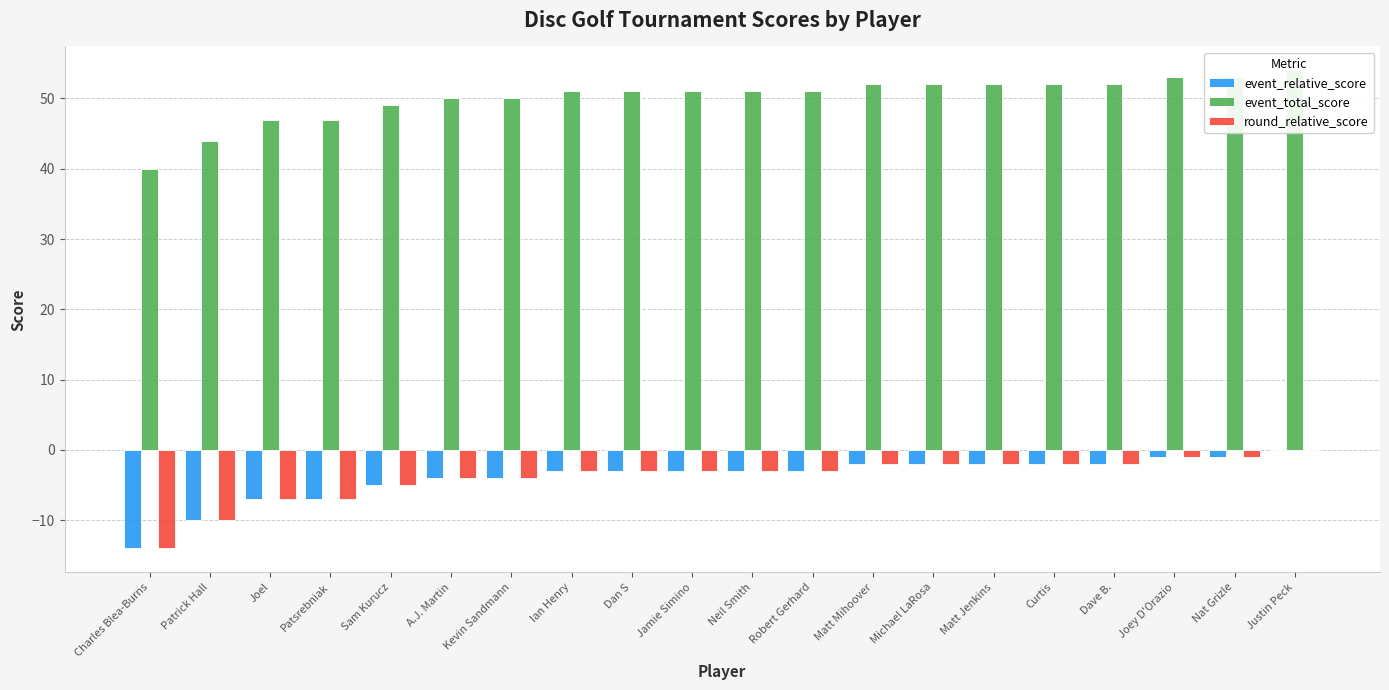

At Neil Smith, list the series in order from smallest to largest.

event_relative_score, round_relative_score, event_total_score